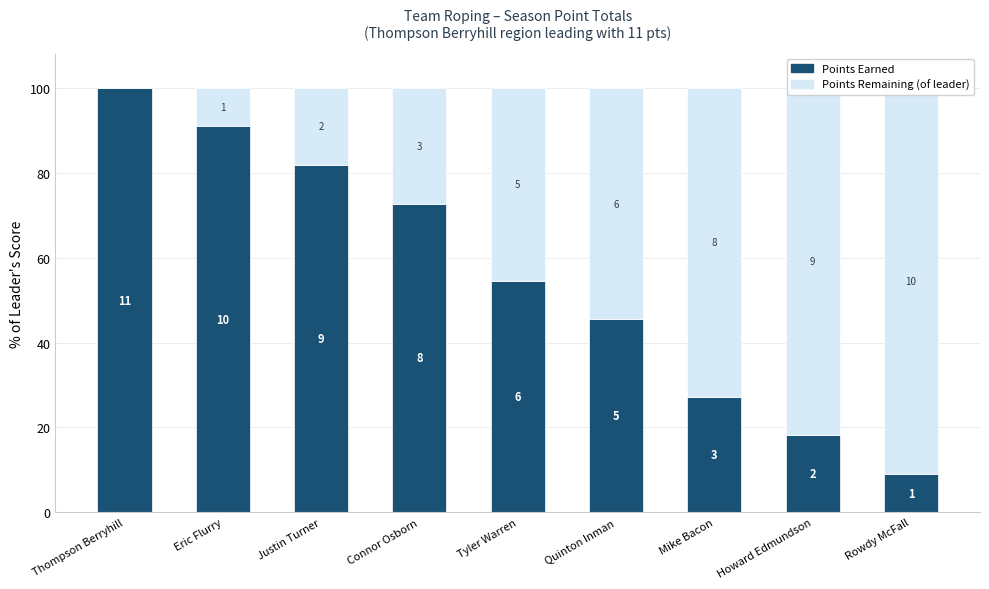

What value does the Points Remaining (of leader) series have at Tyler Warren?

45.5